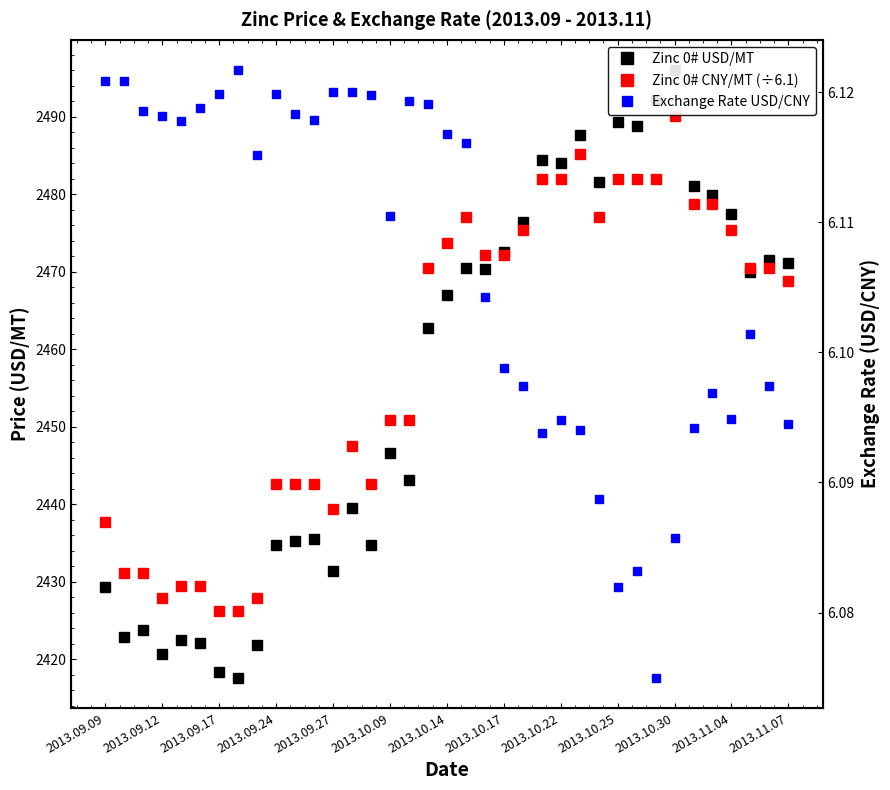

Which series has the largest total across all categories?

Zinc 0# CNY/MT (÷6.1)